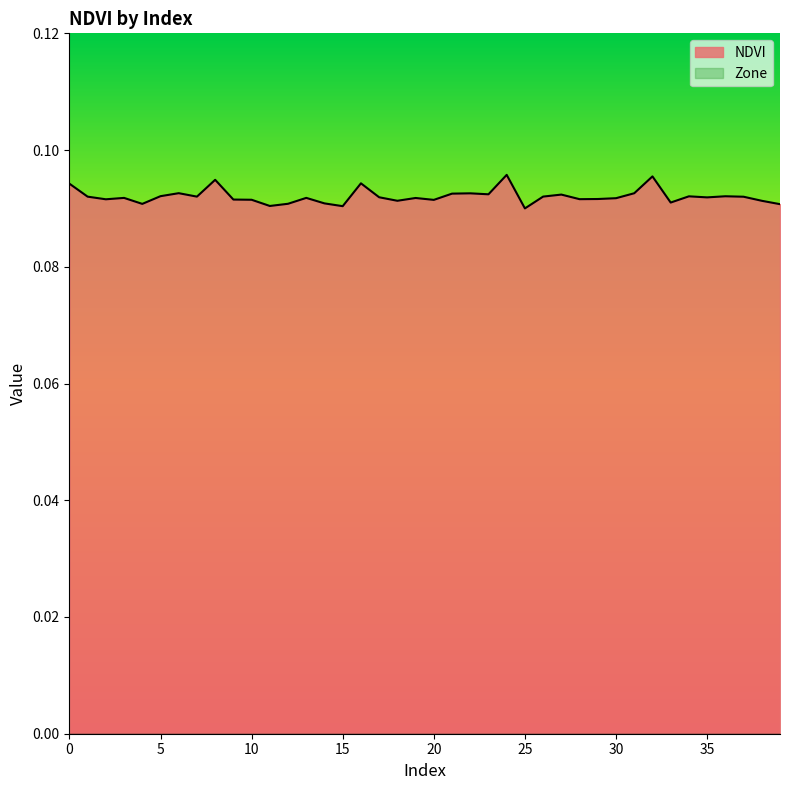

Which label corresponds to the largest value in the chart?

24